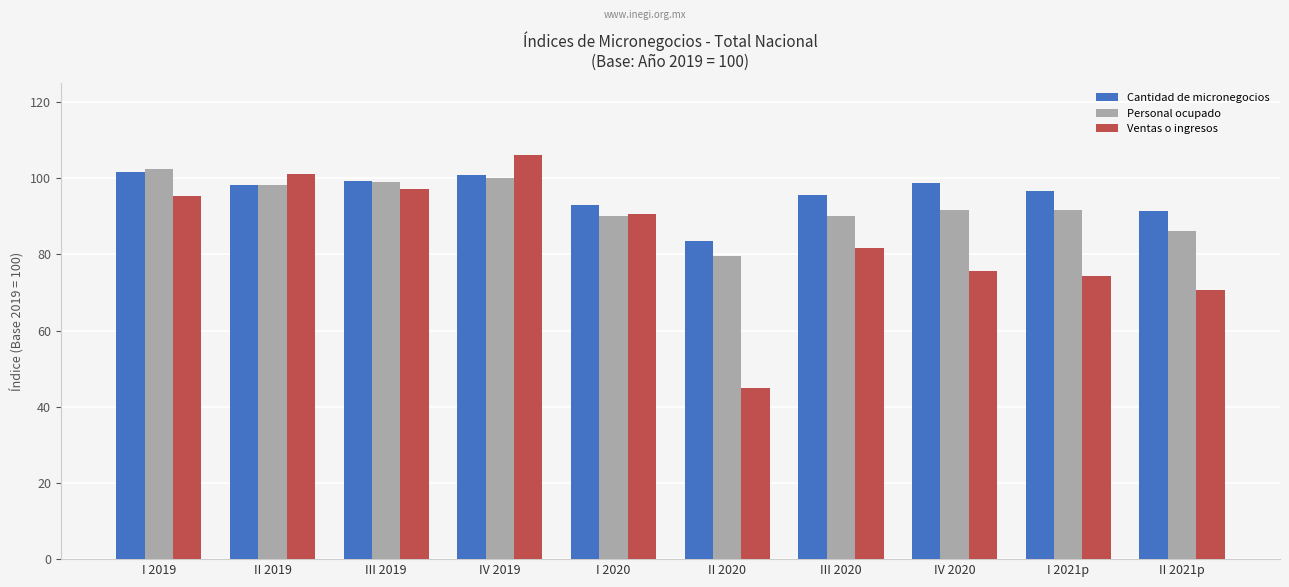

How many values in the Cantidad de micronegocios series are below 98?

5